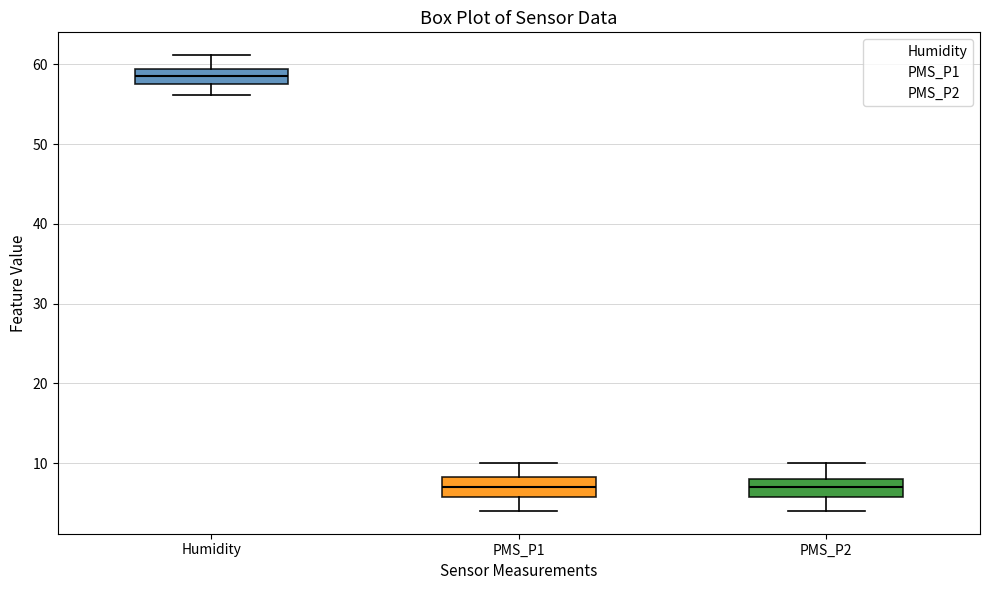

Where does the lower whisker of the box for PMS_P1 end on the y-axis? The values are not printed on the chart, so give them approximately, as read against the axis.

4